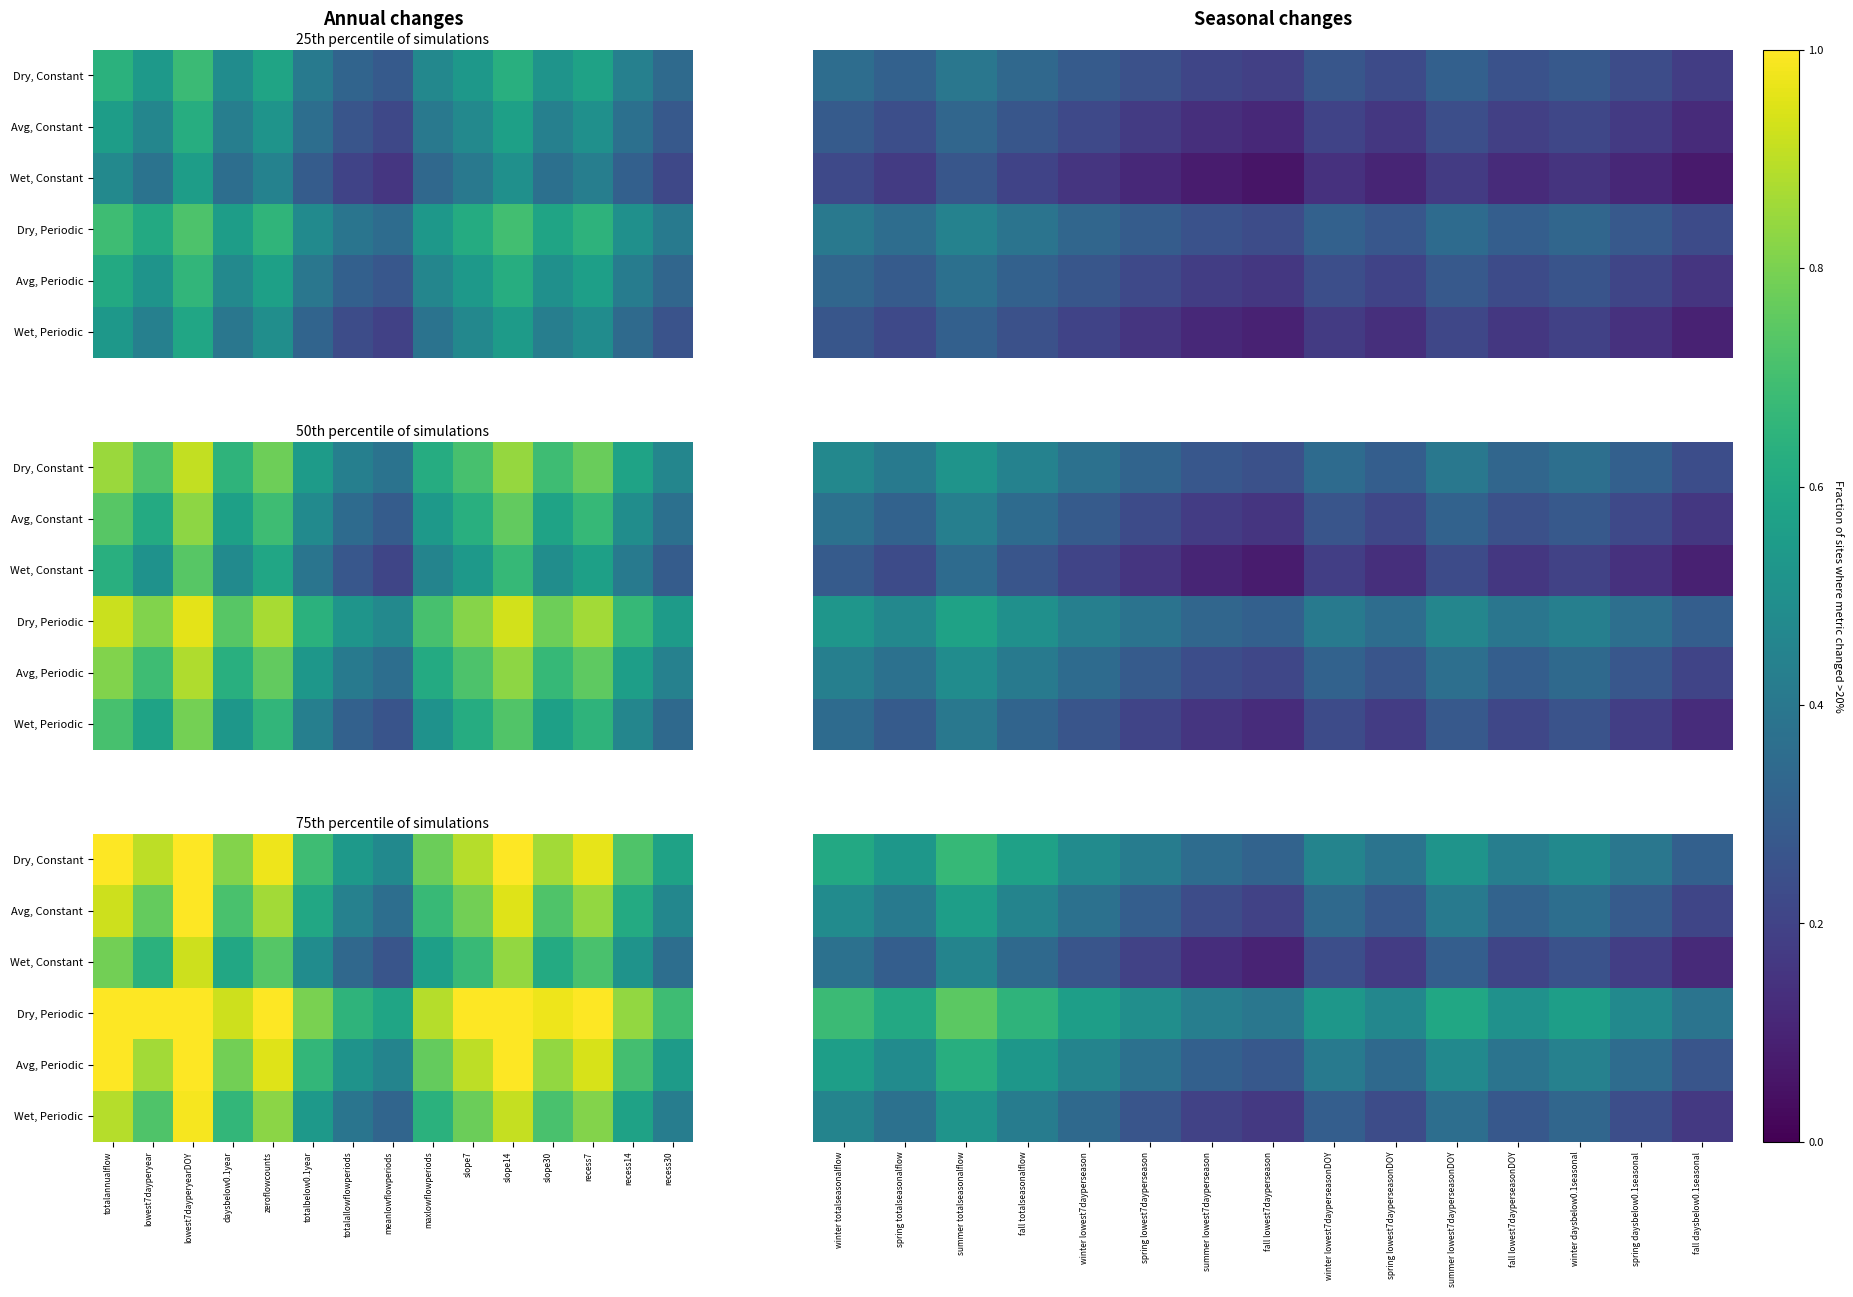

At how many categories does at least one series exceed 0?

15